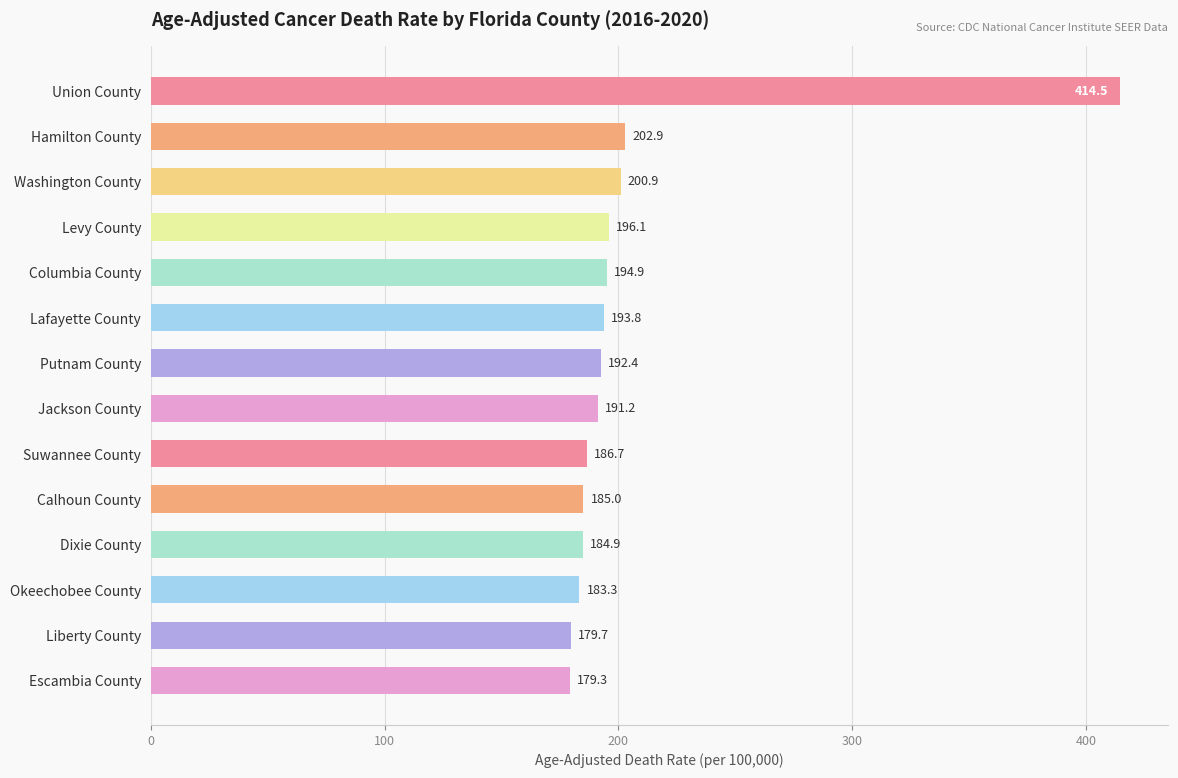

What is the label of the 11th bar from the top?

Dixie County